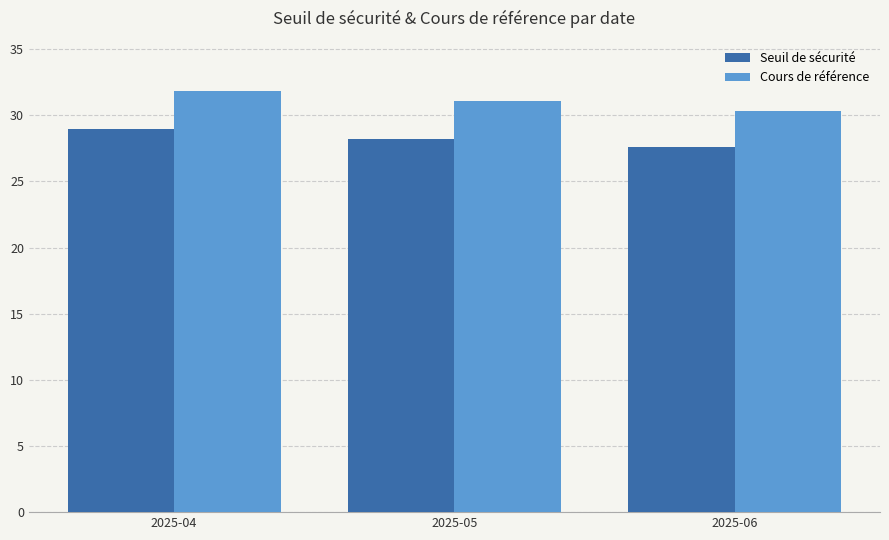

List the series in order of their peak value, lowest first.

Seuil de sécurité, Cours de référence